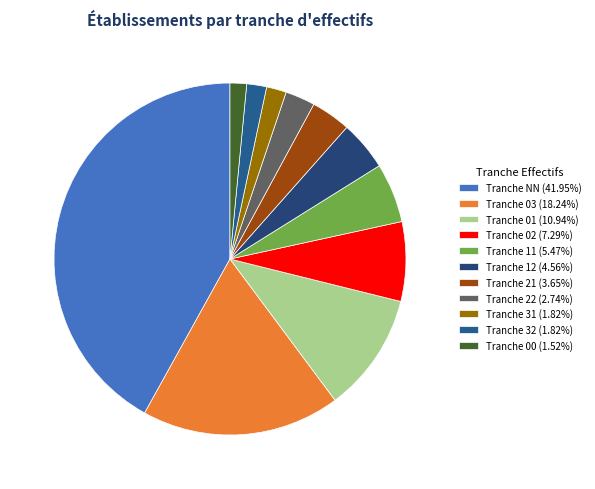

Count the number of slices in the pie.

11